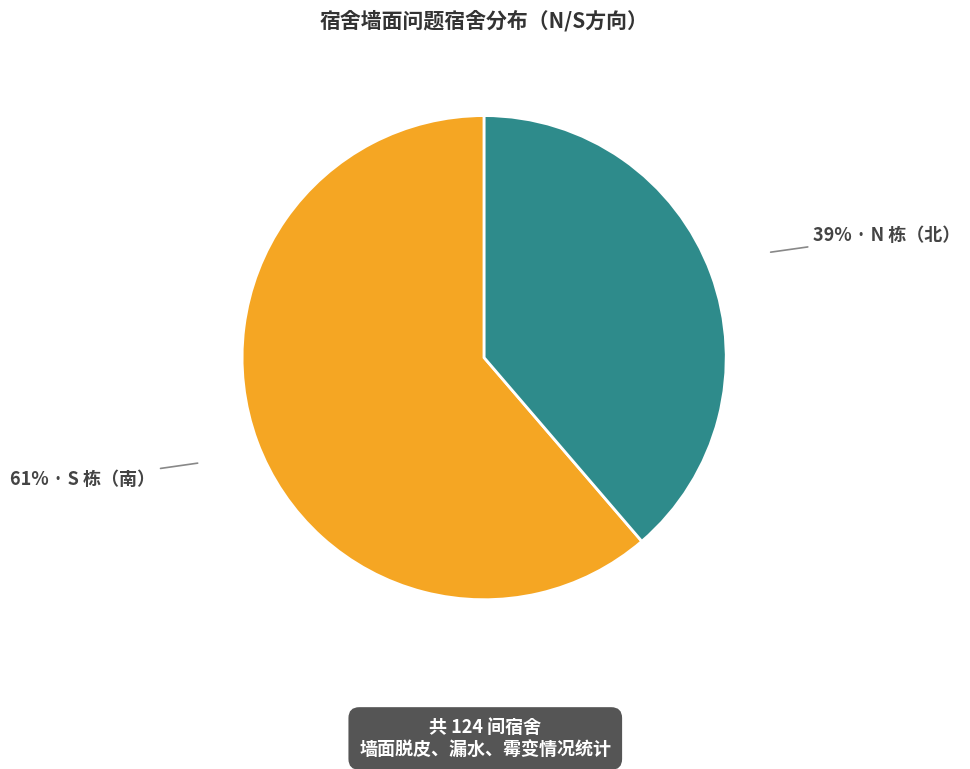

Is there any slice that represents more than half of the pie?

Yes